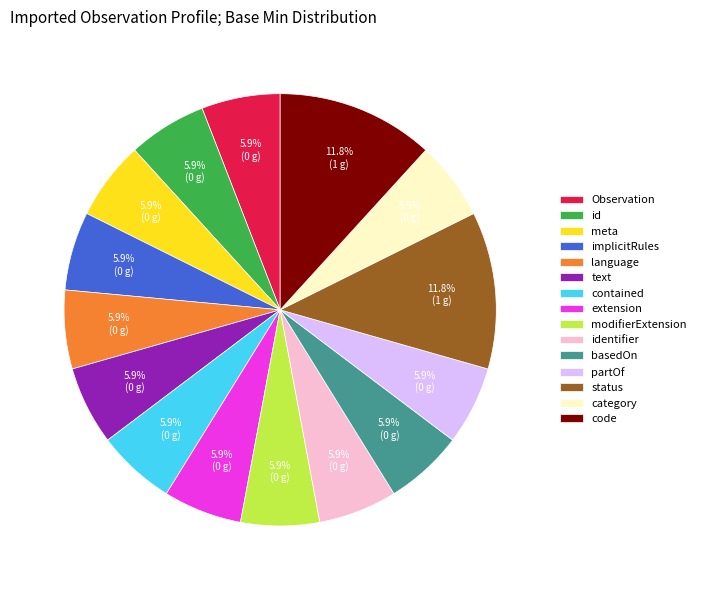

Does extension account for over 50% of the chart?

No